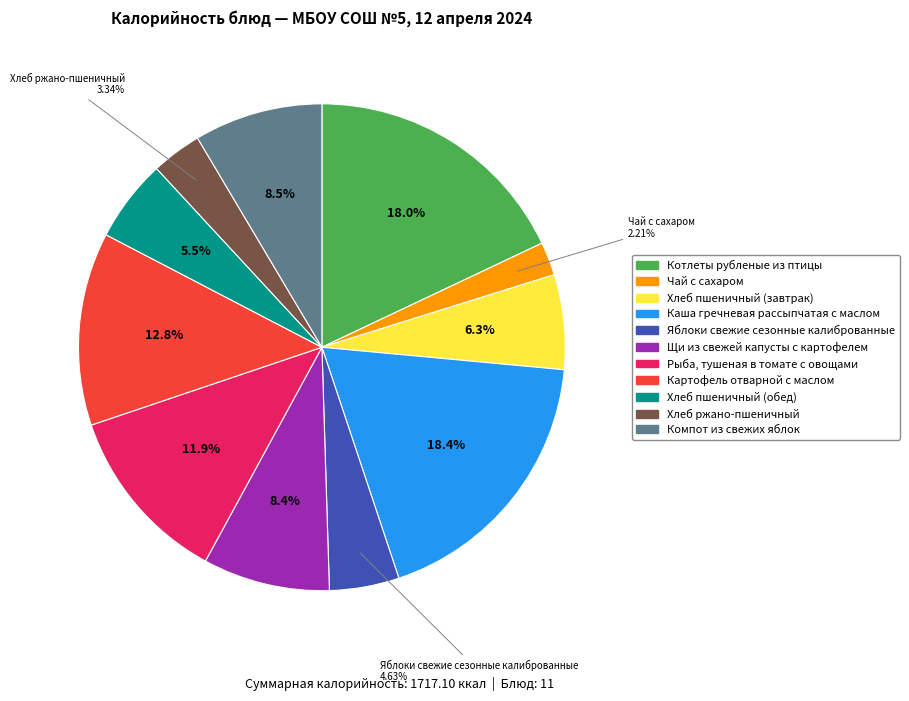

To the nearest percent, what is the combined percentage of Картофель отварной с маслом and Хлеб ржано-пшеничный?

16%